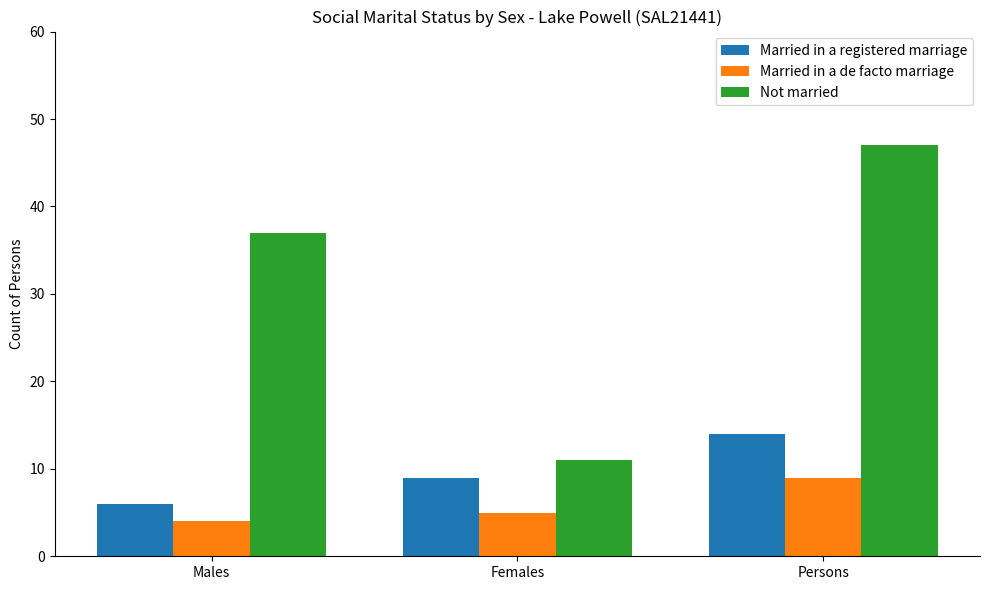

Which series changed the most between Females and Persons?

Not married